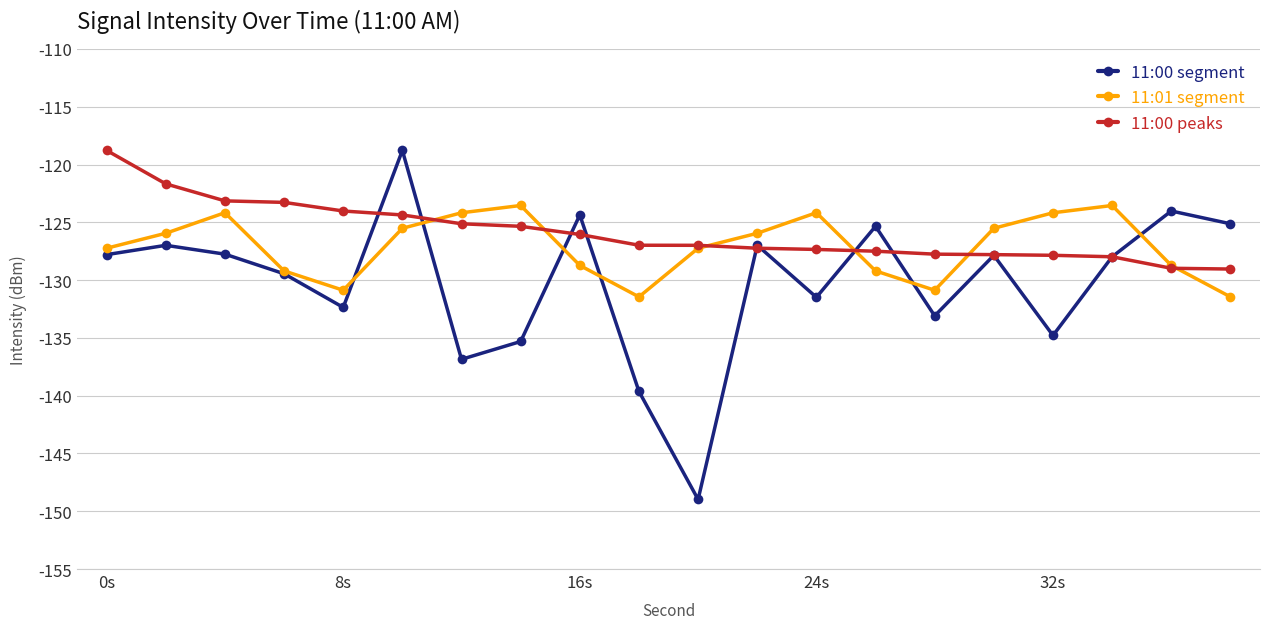

What is the value of the 11:00 segment point at the 11th from the left?

-149.0